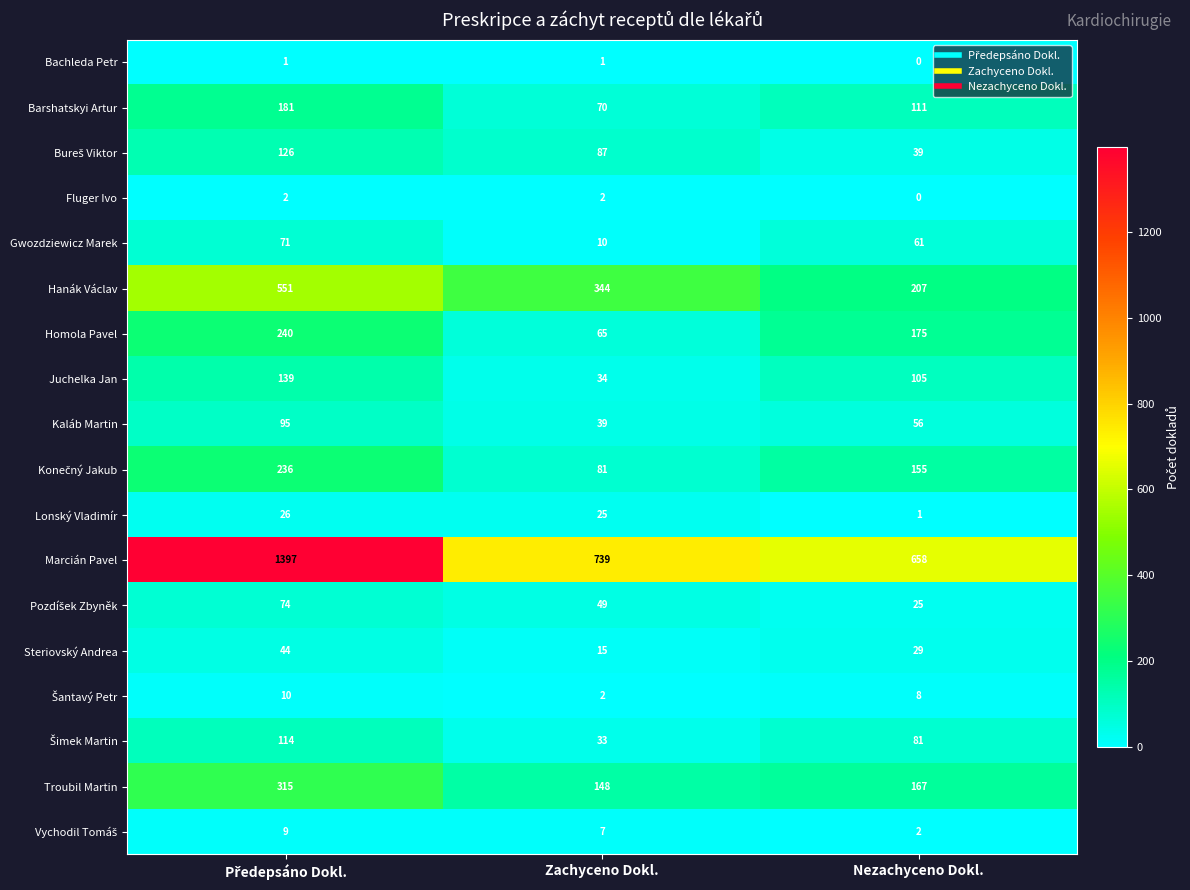

What is the average value of the Barshatskyi Artur series?

121